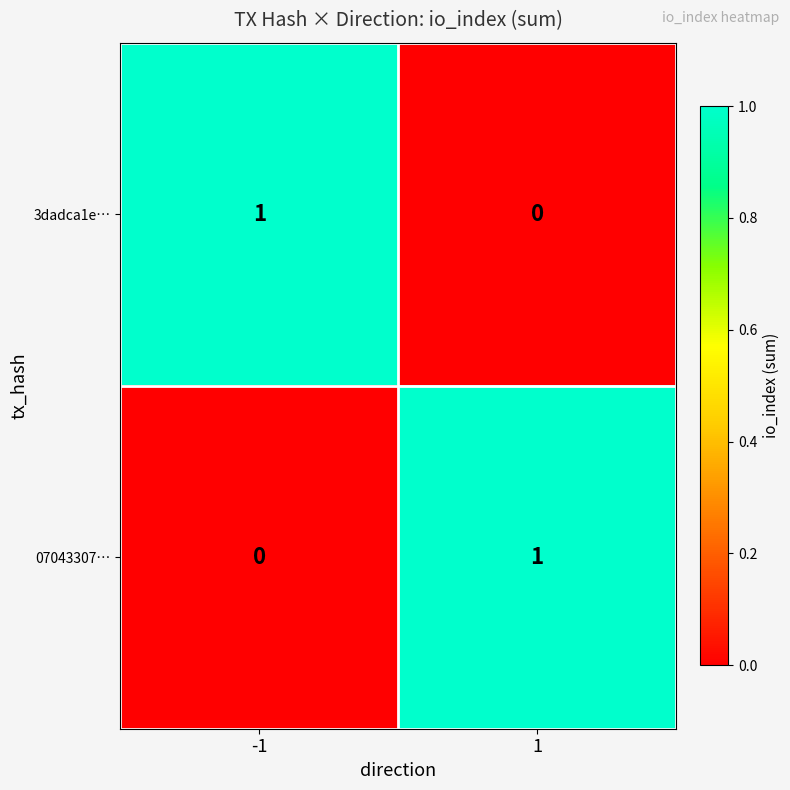

What is the total value across all series at -1?

1